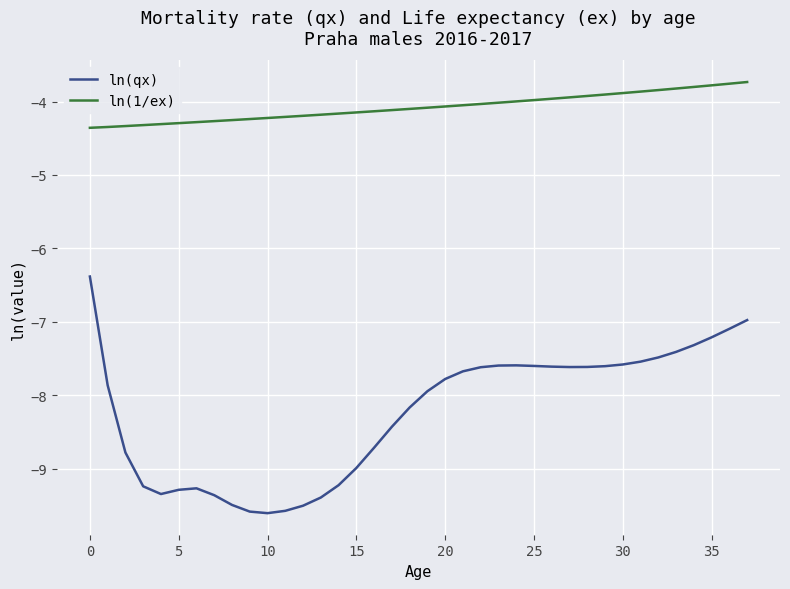

What is the sum of all ln(qx) values?

-313.1